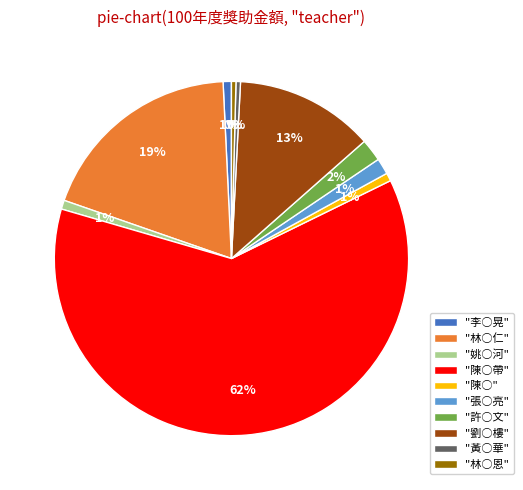

Which slice is the largest?

"陳○帶"